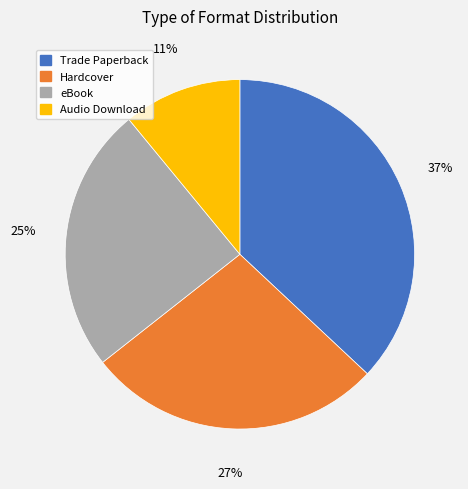

Is the sum of Hardcover and eBook greater than half?

Yes